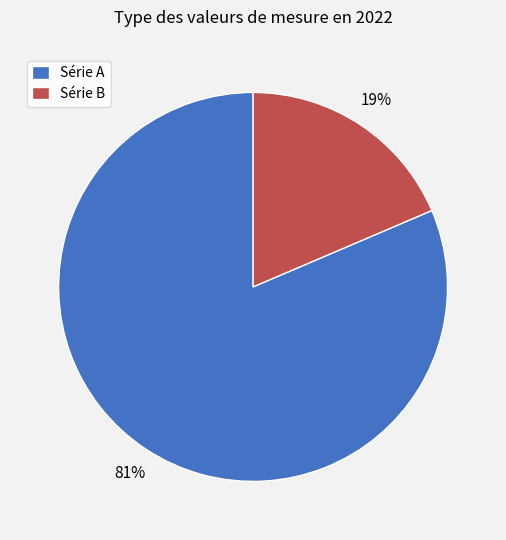

To the nearest percent, what percentage of the pie is Série B?

19%